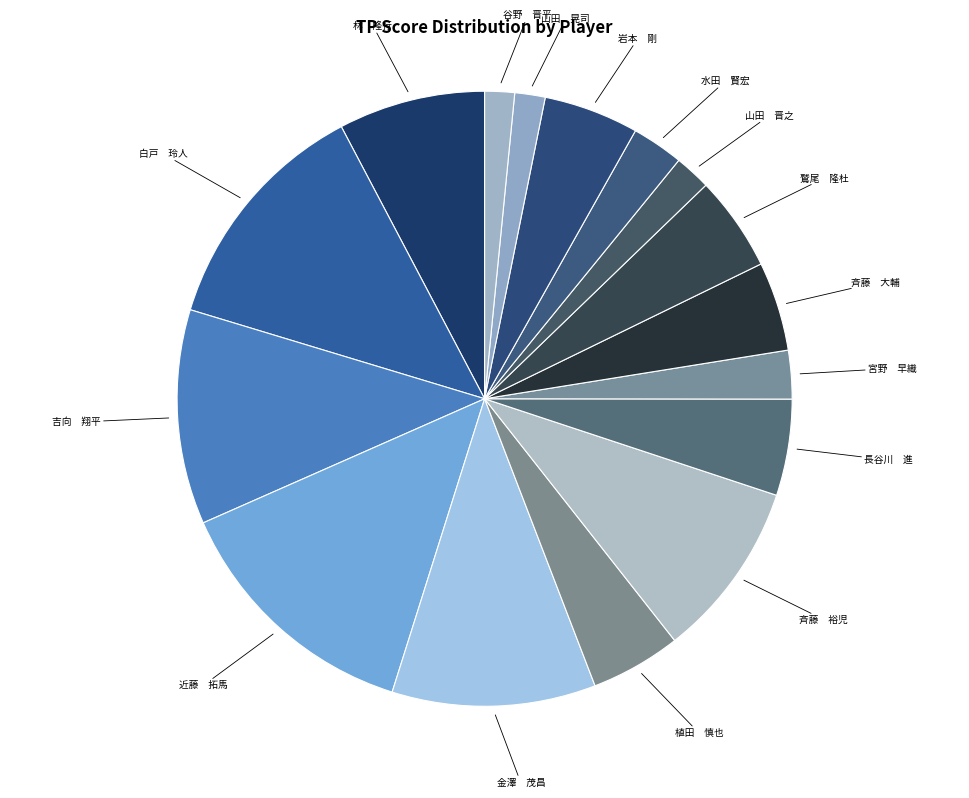

How many slices are in this pie chart?

16